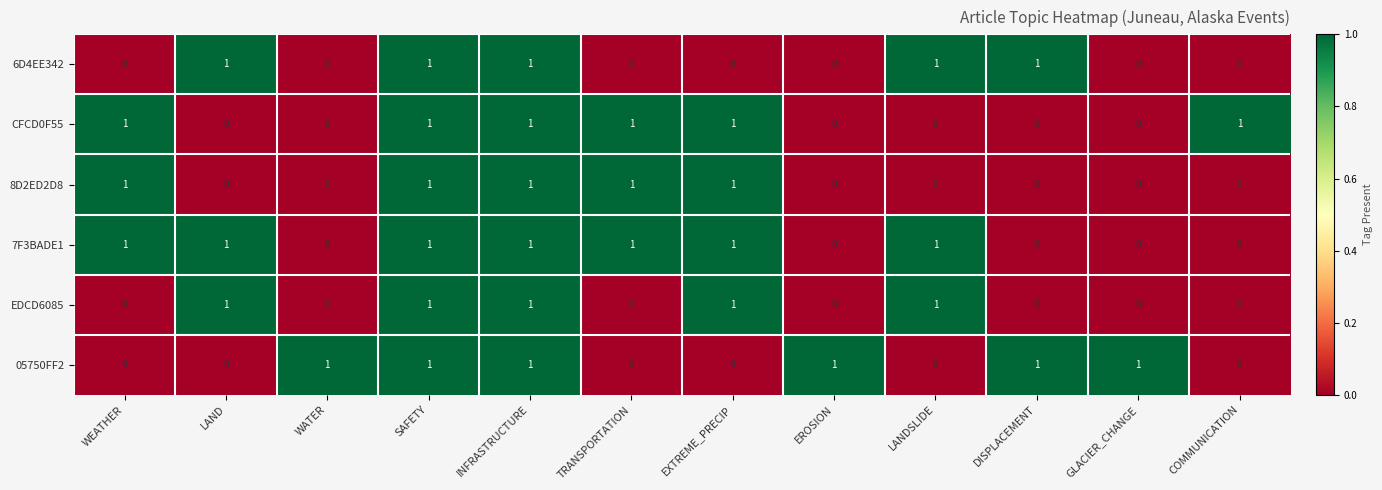

What is the sum of all CFCD0F55 values?

6